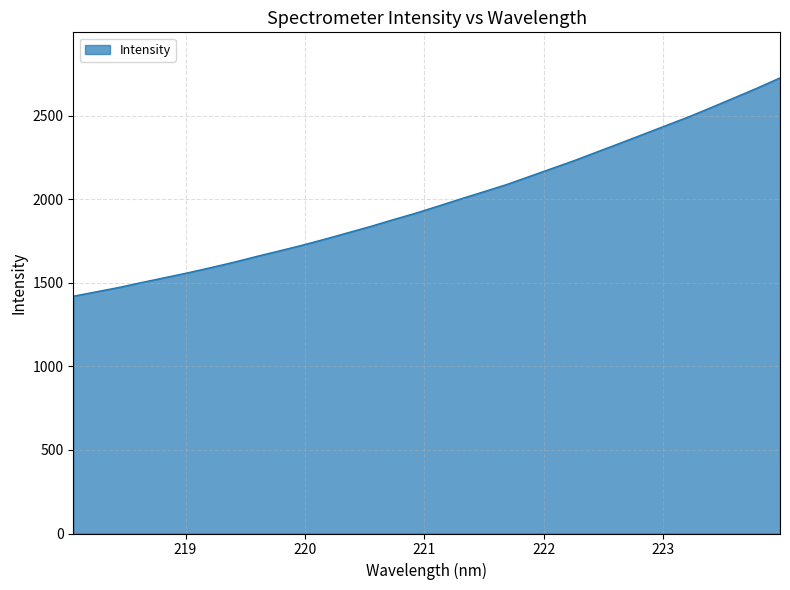

What is the difference between the maximum and second lowest values?

1280.6